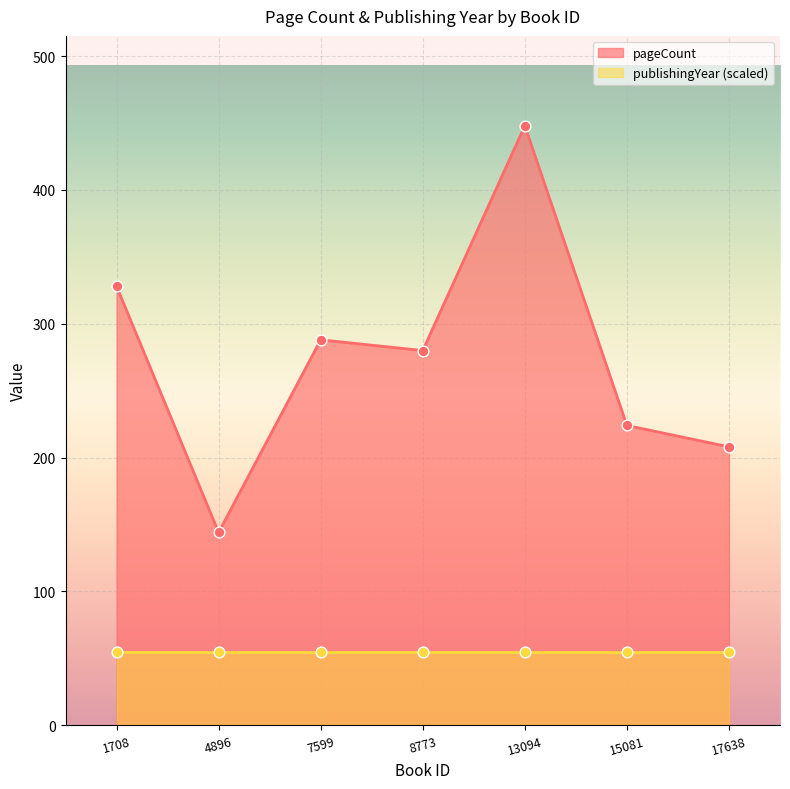

What is the change in value from 1708 to 17638?

-120